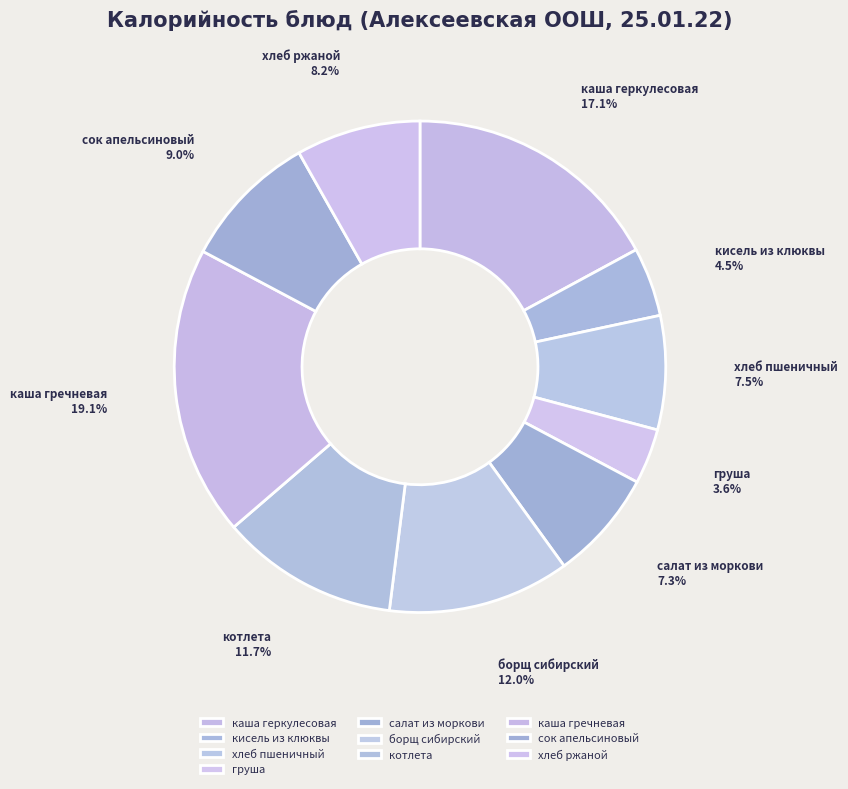

Count the number of slices in the pie.

10